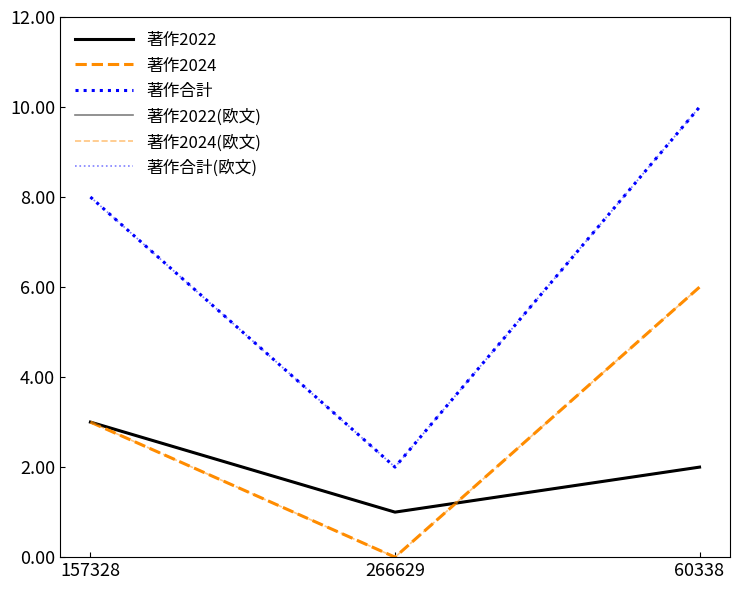

Does the chart have visible grid lines?

No